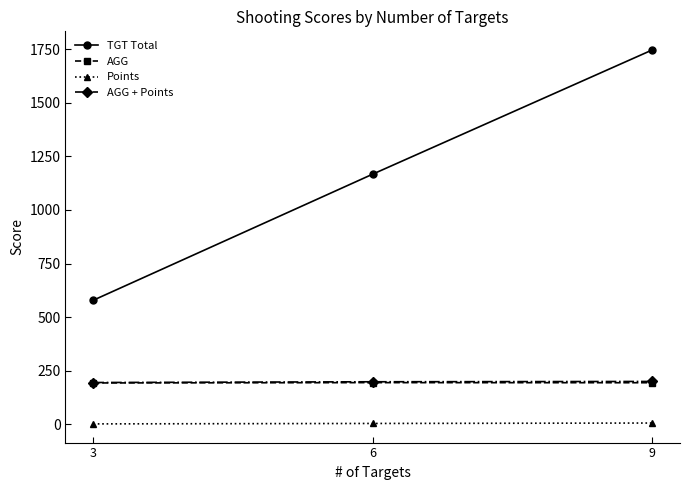

What is the sum of the TGT Total values at 9 and 6?

2913.0